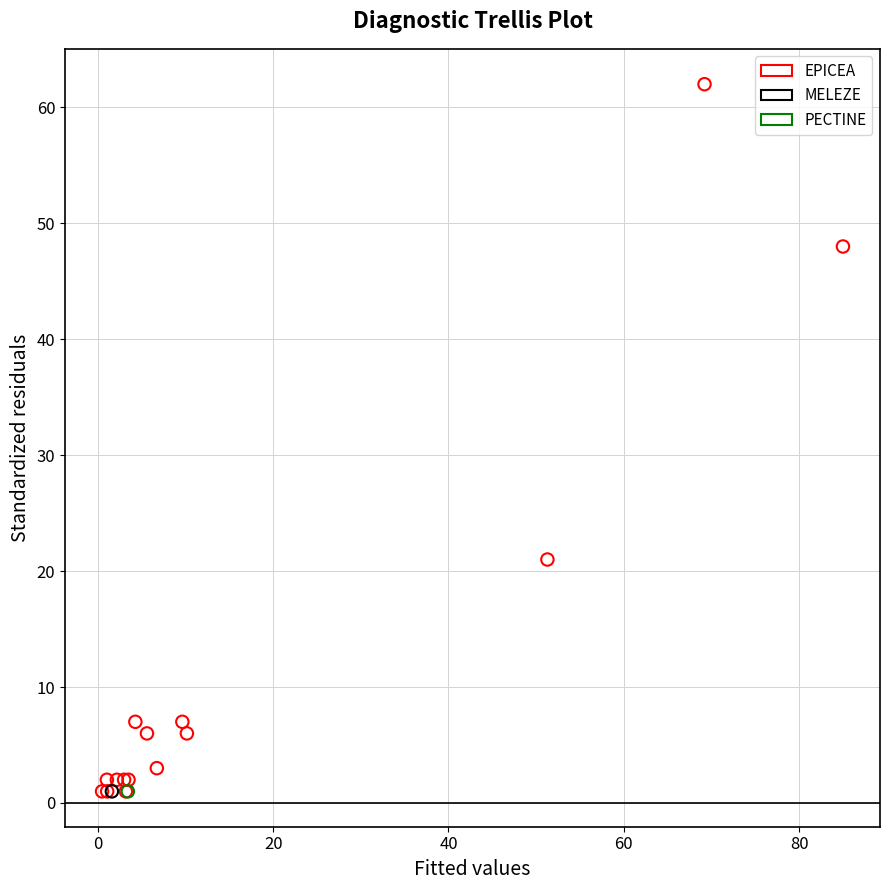

What are all the series names shown in the legend?

EPICEA, MELEZE, PECTINE